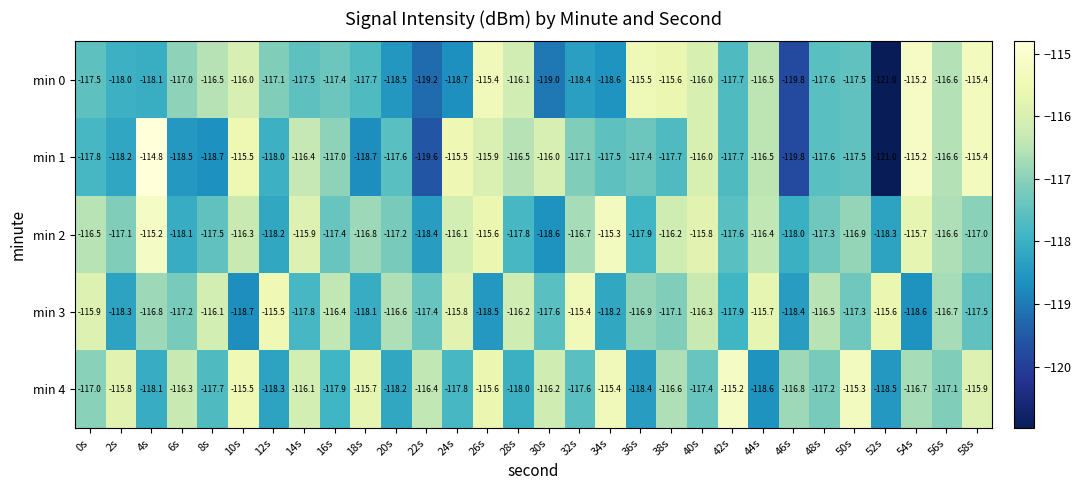

What is the difference between the maximum and minimum values in the min 4 series?

3.4